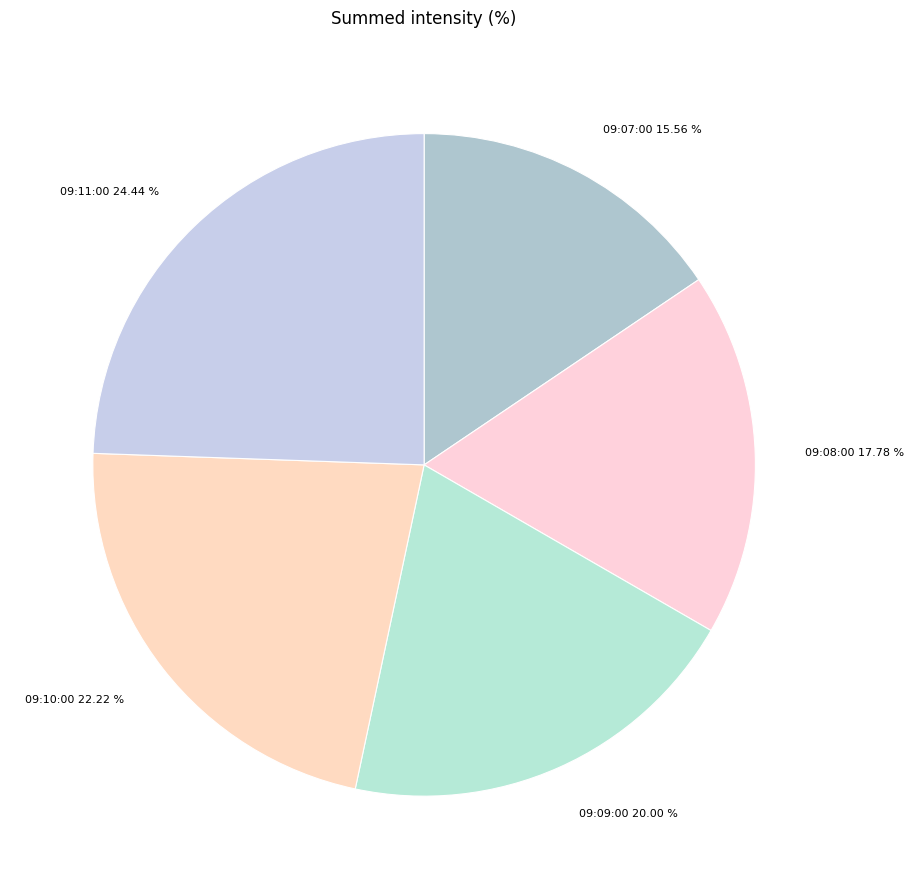

How many slices are in this pie chart?

5